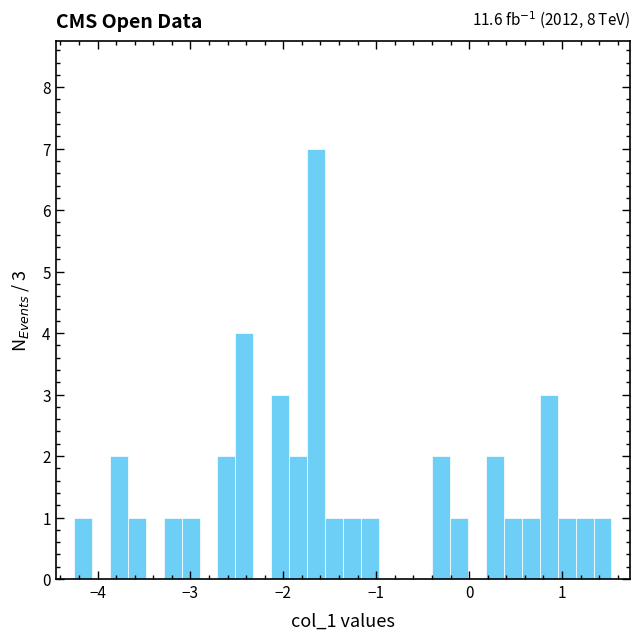

Around what value on the x-axis is the tallest bar? Give the approximate position of its centre, as read against the axis.

-1.6